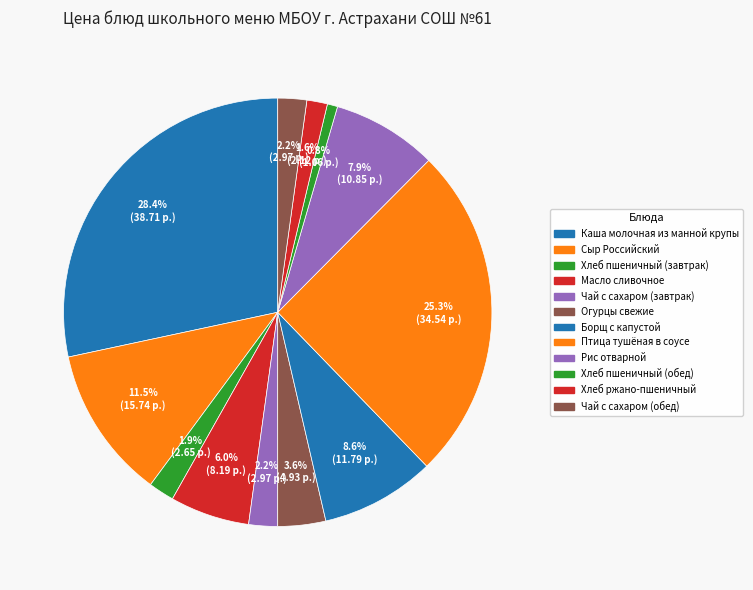

How many segments does this pie chart have?

12